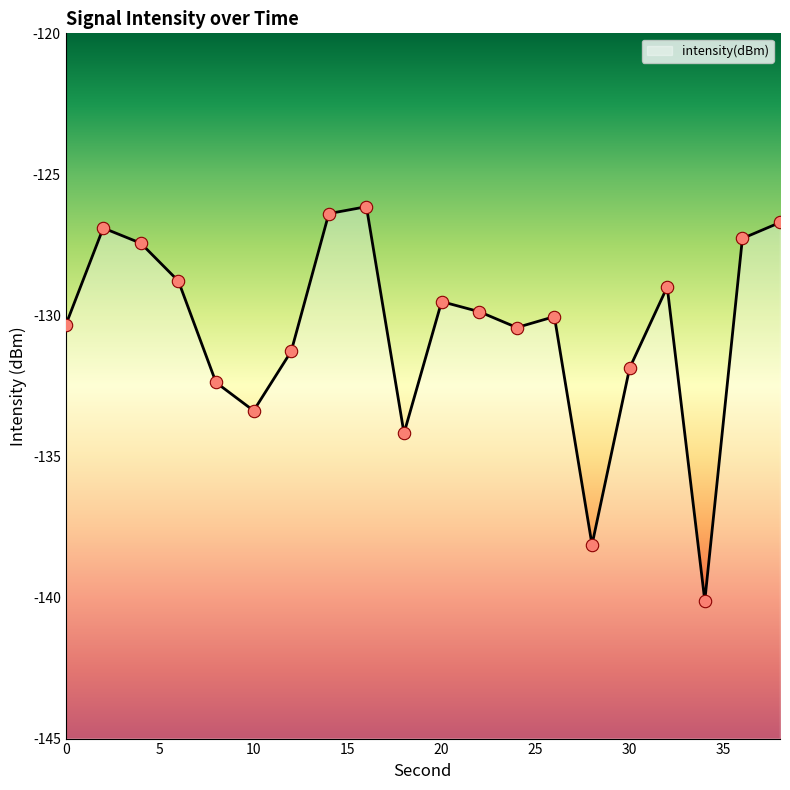

Between 6 and 16, which is larger?

16